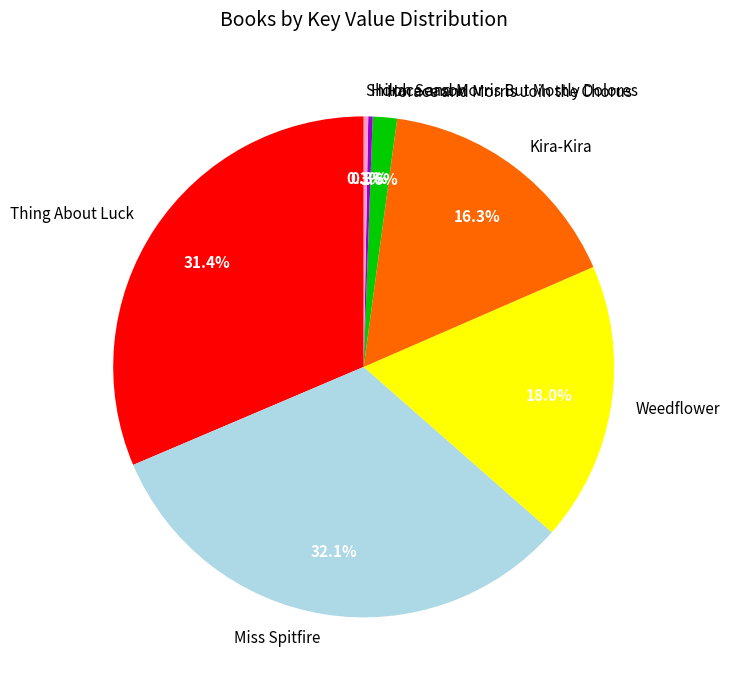

What percentage is the Horace and Morris Join the Chorus slice, to the nearest percent?

2%